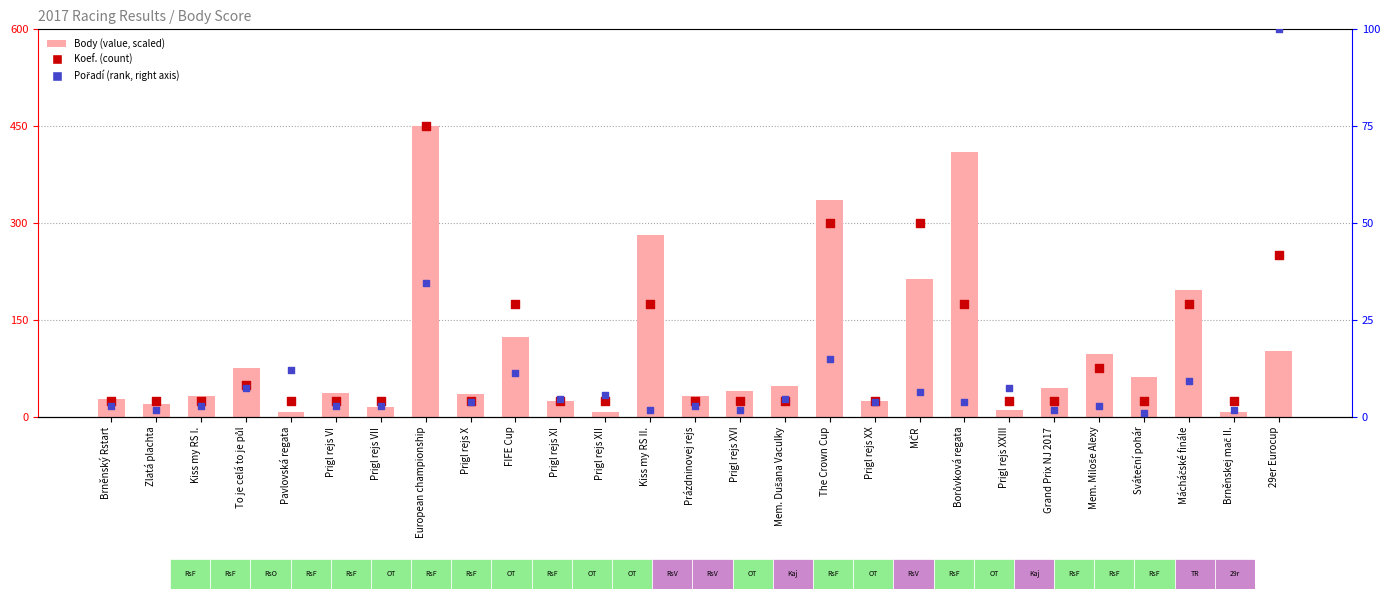

What are all the series names shown in the legend?

Body (value, scaled), Koef. (count), Pořadí (rank, right axis)